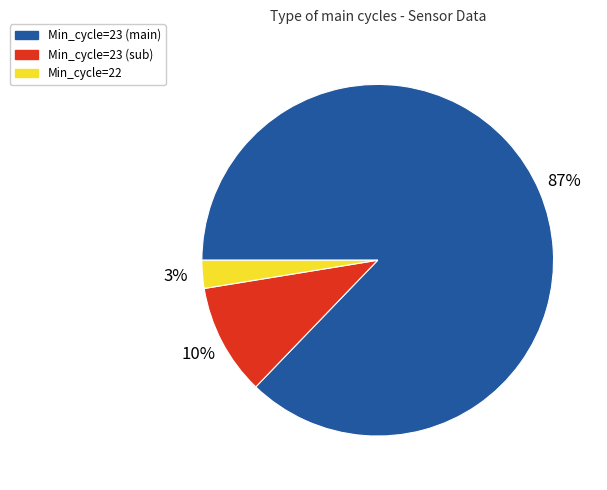

Is there a majority slice in this chart?

Yes